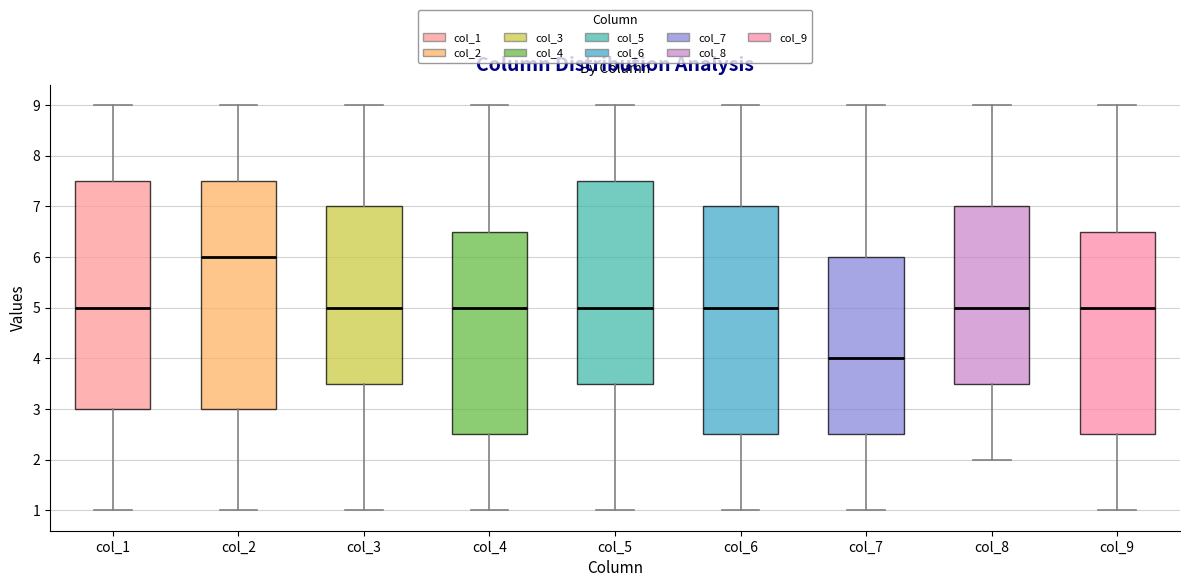

Reading left to right, transcribe this box plot: for each box, give where its median line is, the range the box spans, and where its two whiskers end, as read against the y-axis. The values are not printed on the chart, so give them approximately, as read against the axis.

col_1: median 5.0, box 3.0 to 7.5, whiskers 1.0 to 9.0
col_2: median 6.0, box 3.0 to 7.5, whiskers 1.0 to 9.0
col_3: median 5.0, box 3.5 to 7.0, whiskers 1.0 to 9.0
col_4: median 5.0, box 2.5 to 6.5, whiskers 1.0 to 9.0
col_5: median 5.0, box 3.5 to 7.5, whiskers 1.0 to 9.0
col_6: median 5.0, box 2.5 to 7.0, whiskers 1.0 to 9.0
col_7: median 4.0, box 2.5 to 6.0, whiskers 1.0 to 9.0
col_8: median 5.0, box 3.5 to 7.0, whiskers 2.0 to 9.0
col_9: median 5.0, box 2.5 to 6.5, whiskers 1.0 to 9.0